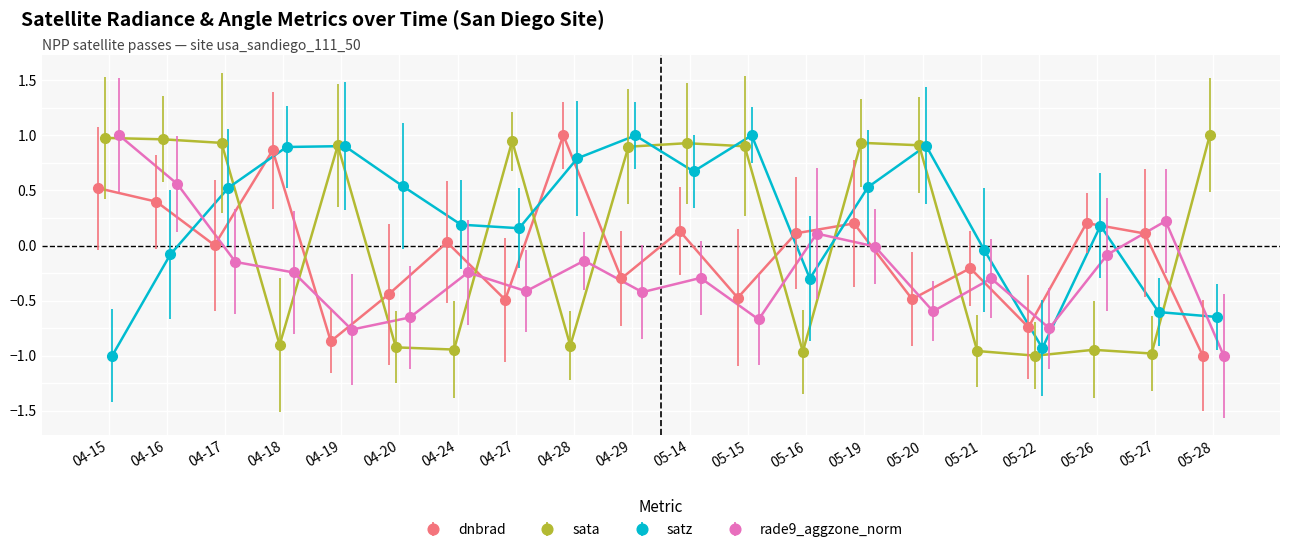

Where is the first local minimum for sata?

2012-04-18